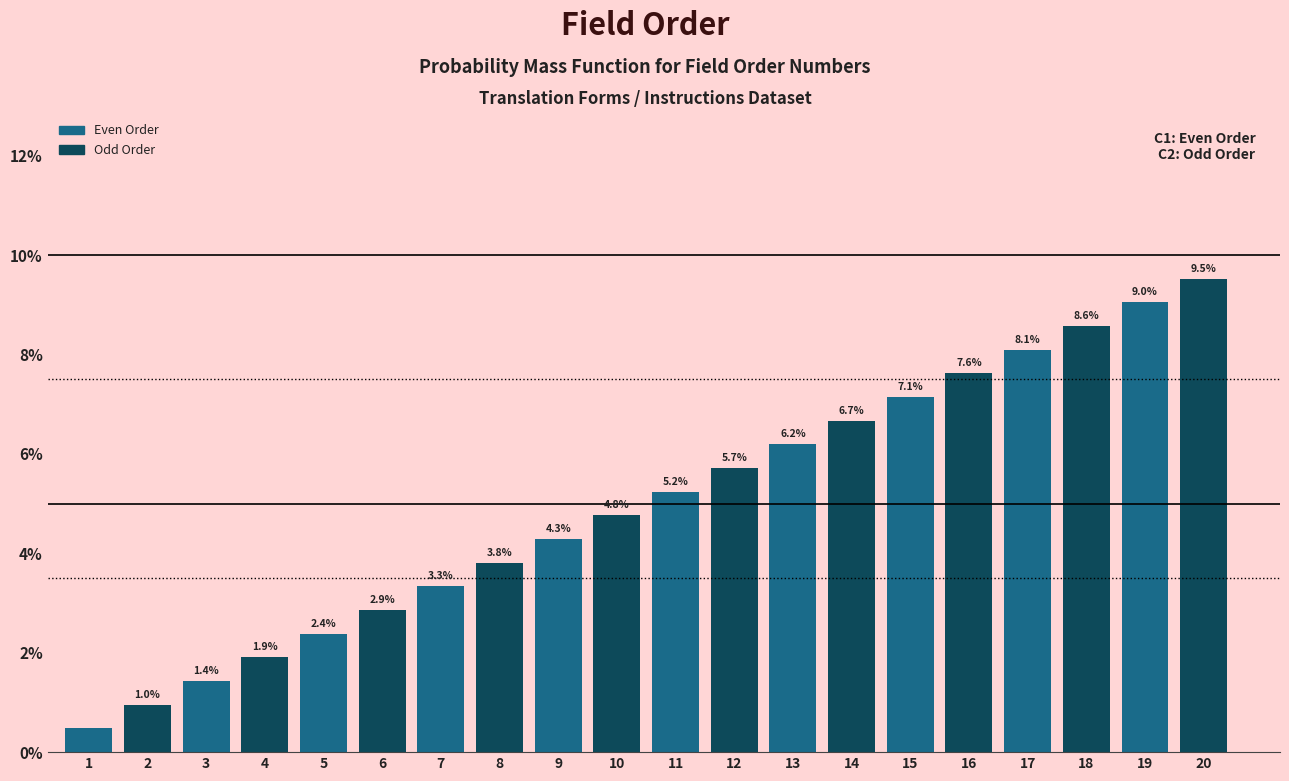

List the labels in order of value, largest first.

20, 19, 18, 17, 16, 15, 14, 13, 12, 11, 10, 9, 8, 7, 6, 5, 4, 3, 2, 1